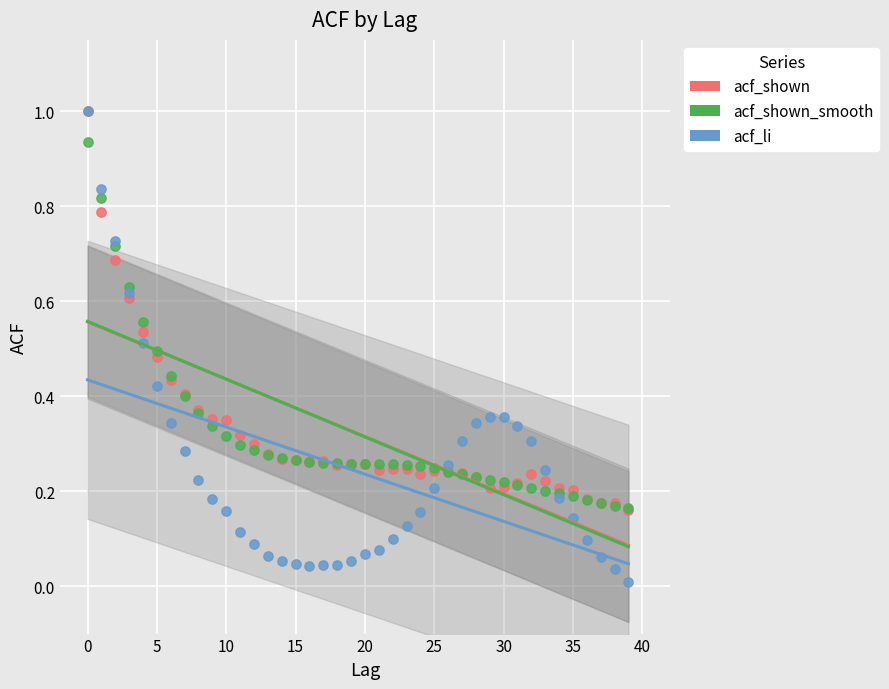

Which series has the largest Y range (max minus min)?

acf_li